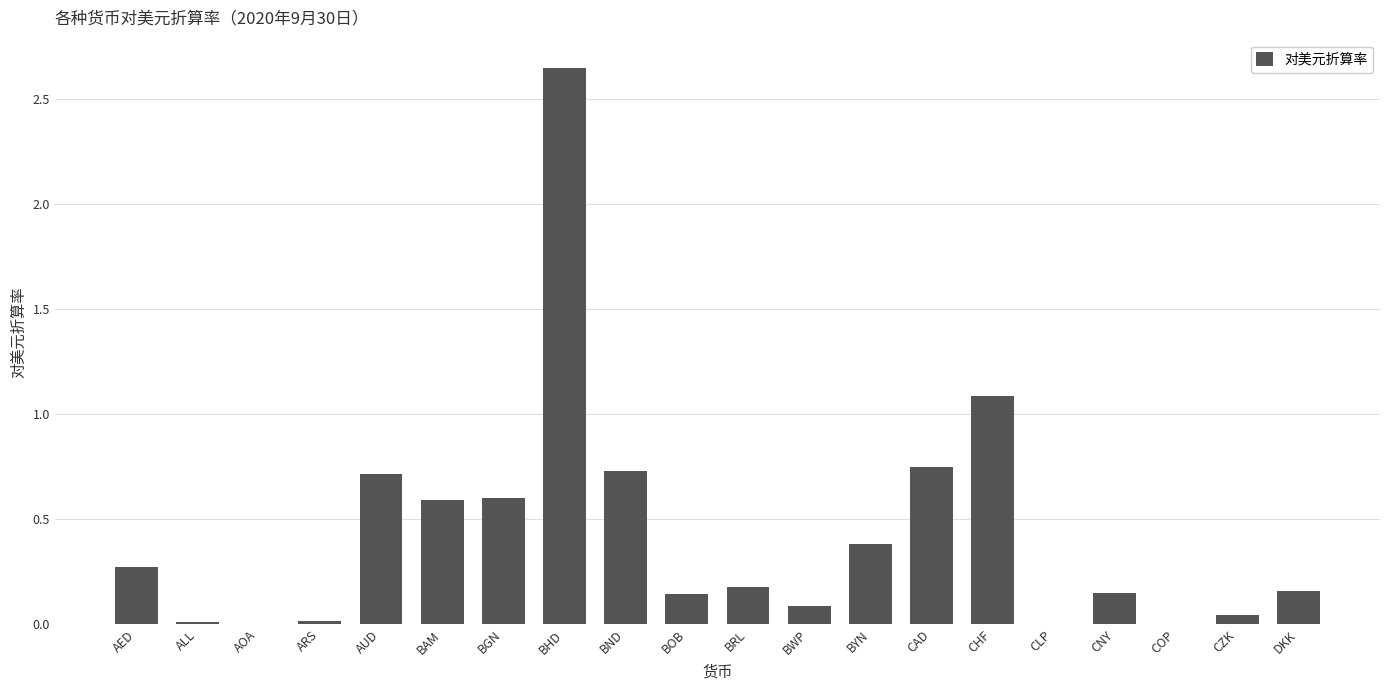

The chart shows a value of 0.2 at BGN. True or false?

False